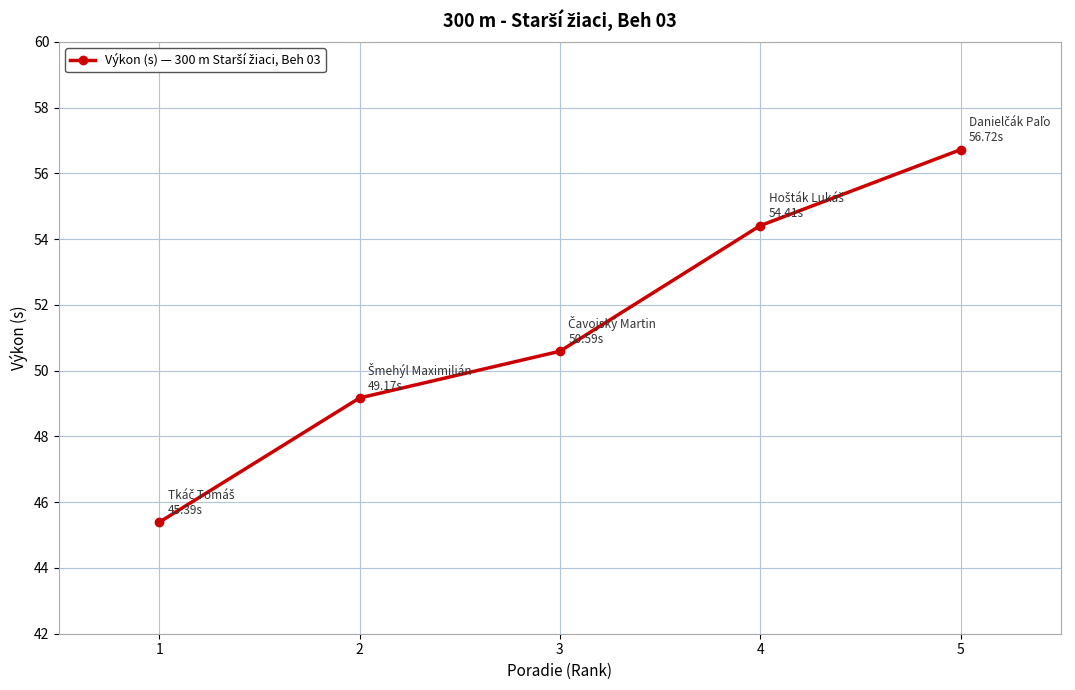

What is the value of the 4th point from the left?

54.4